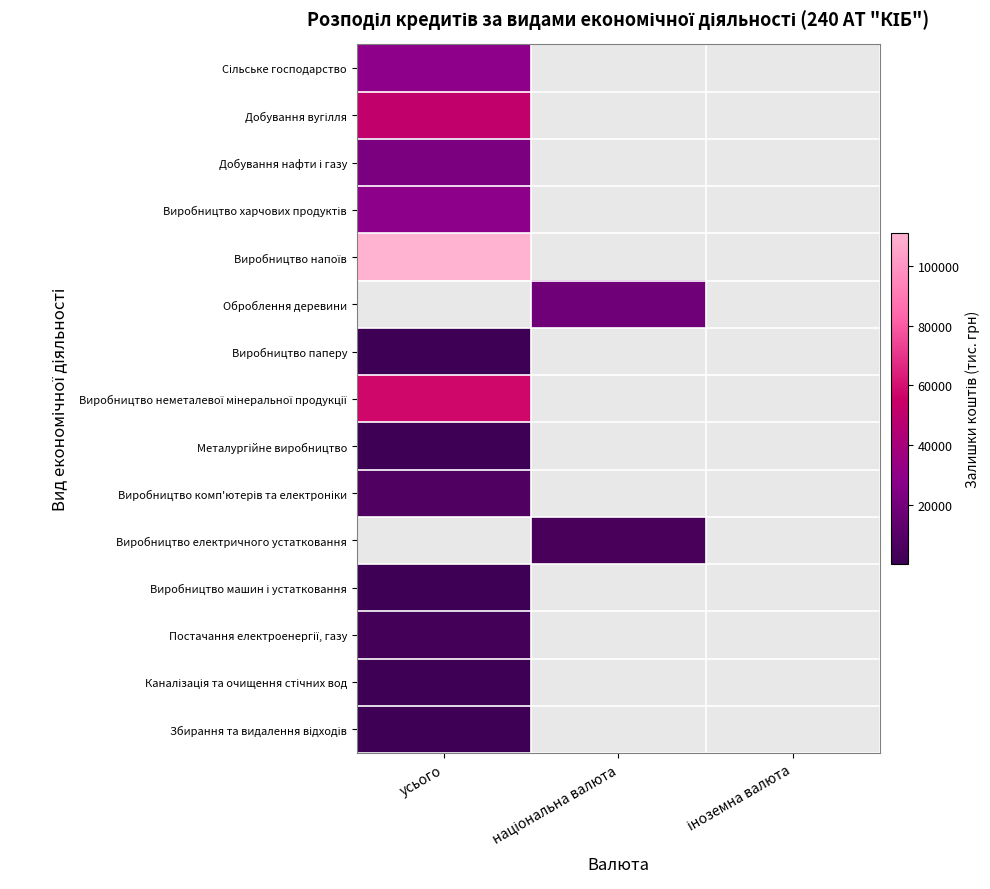

Between національна валюта and усього, which is larger?

усього